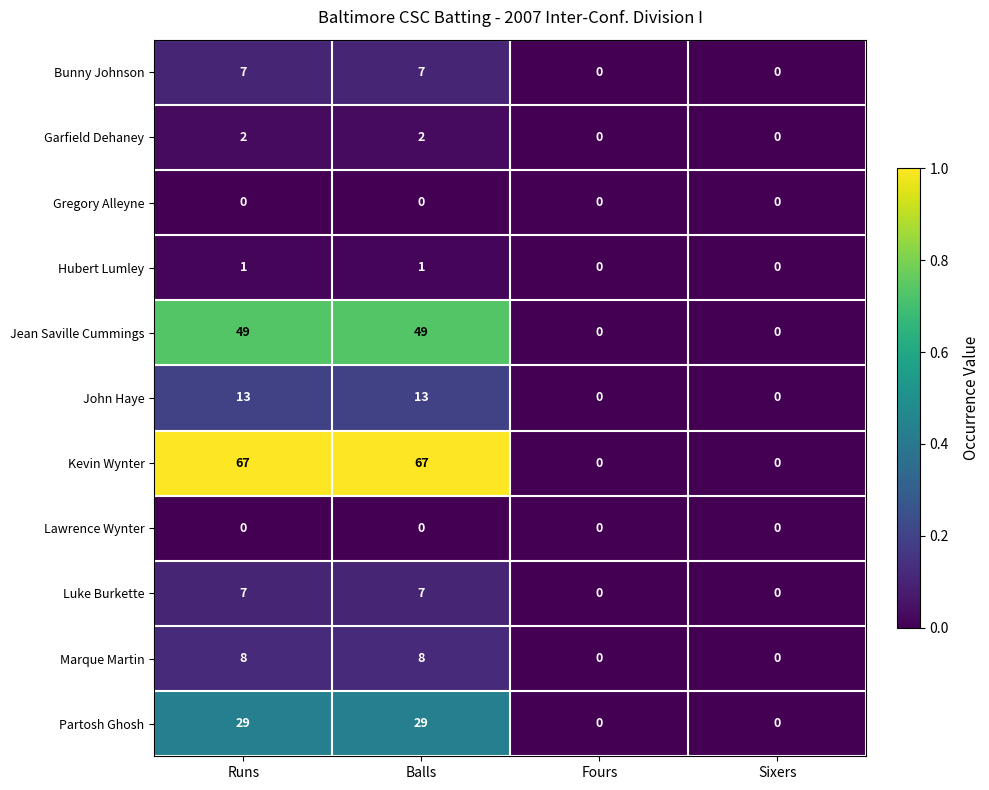

What is the maximum value shown in the chart?

67